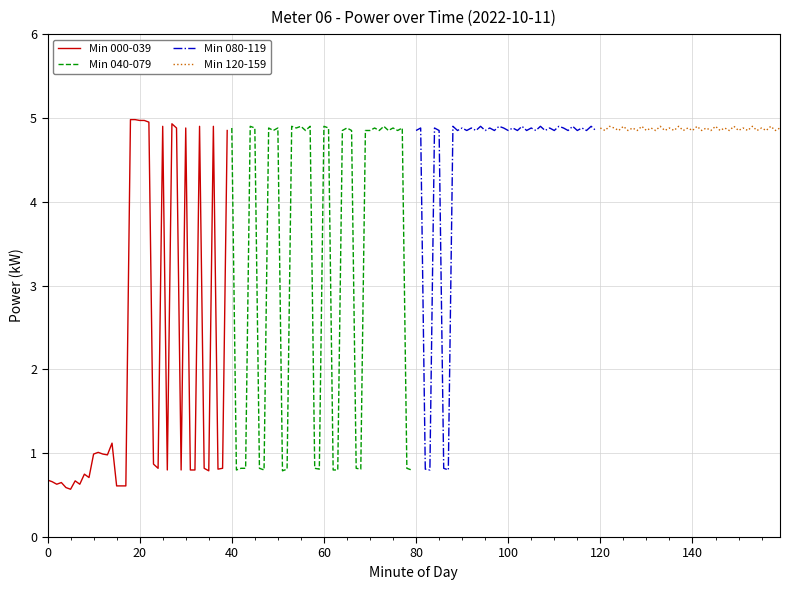

How many lines are shown in the chart?

4